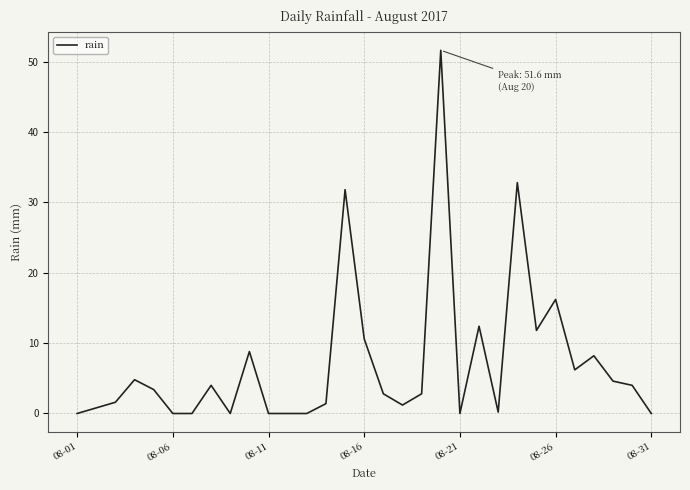

What is the greatest value displayed?

51.6